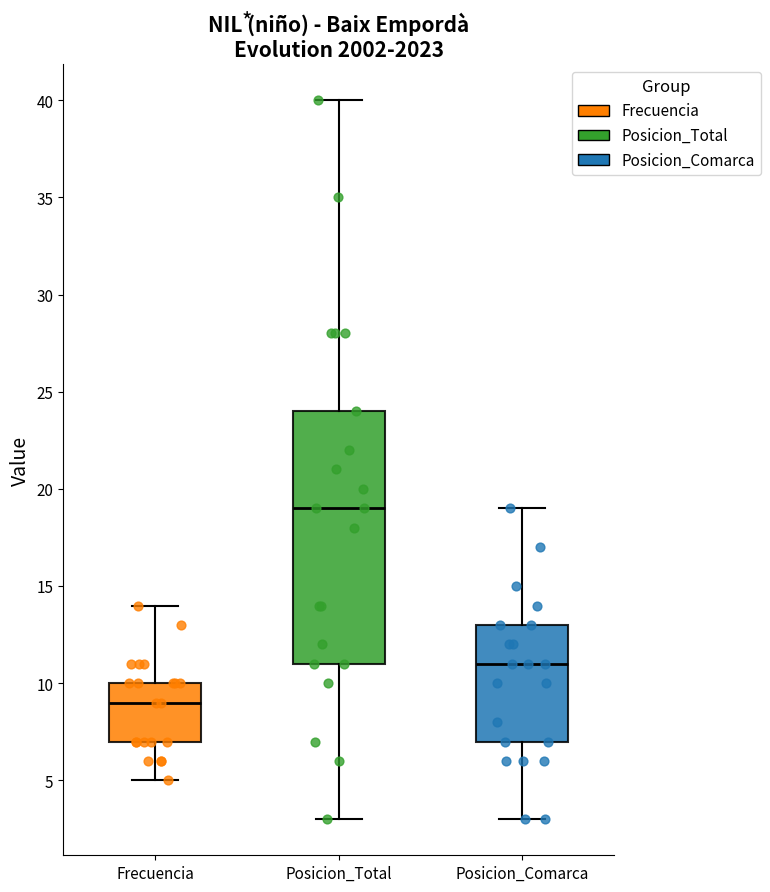

Reading left to right, transcribe this box plot: for each box, give where its median line is, the range the box spans, and where its two whiskers end, as read against the y-axis. The values are not printed on the chart, so give them approximately, as read against the axis.

Frecuencia: median 9, box 7 to 10, whiskers 5 to 14
Posicion_Total: median 19, box 11 to 24, whiskers 3 to 40
Posicion_Comarca: median 11, box 7 to 13, whiskers 3 to 19